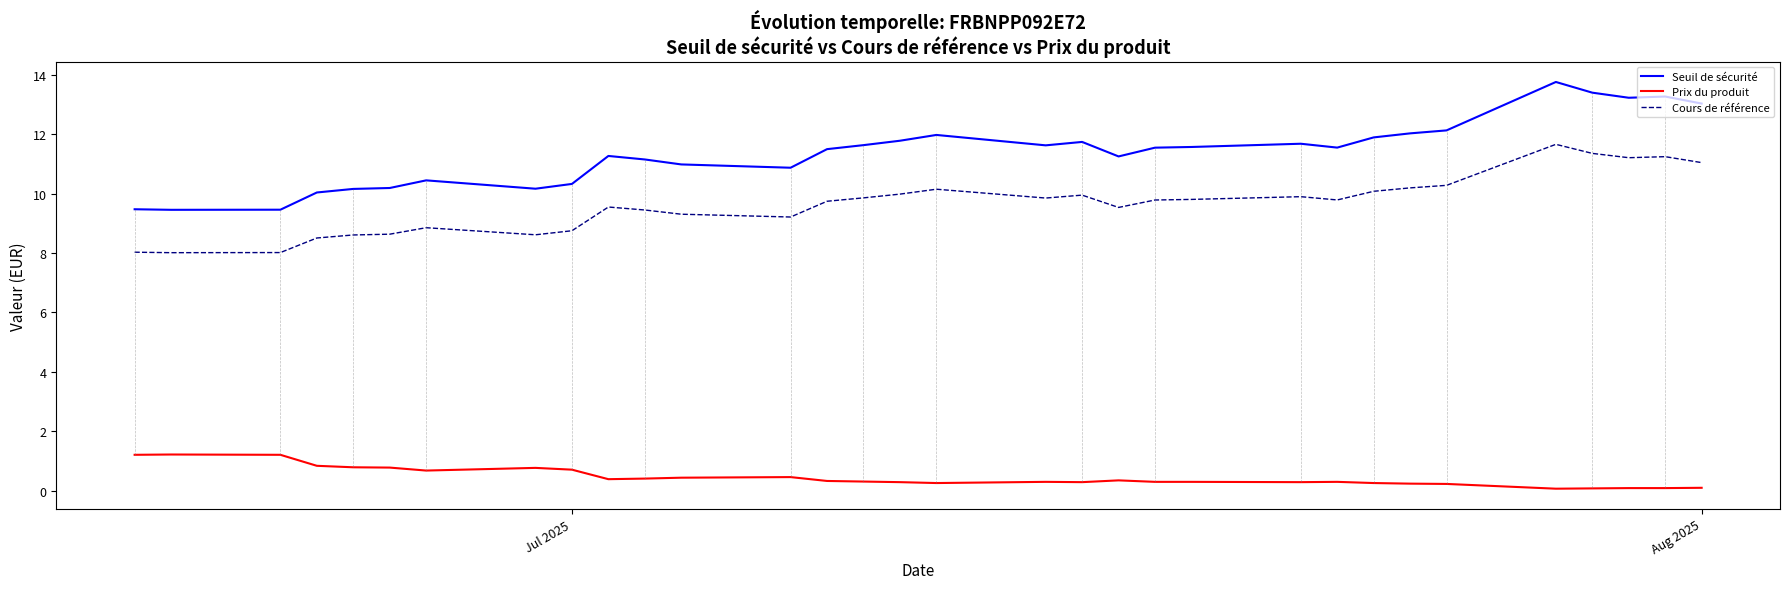

Rank the series by their maximum value, from highest to lowest.

Seuil de sécurité, Cours de référence, Prix du produit